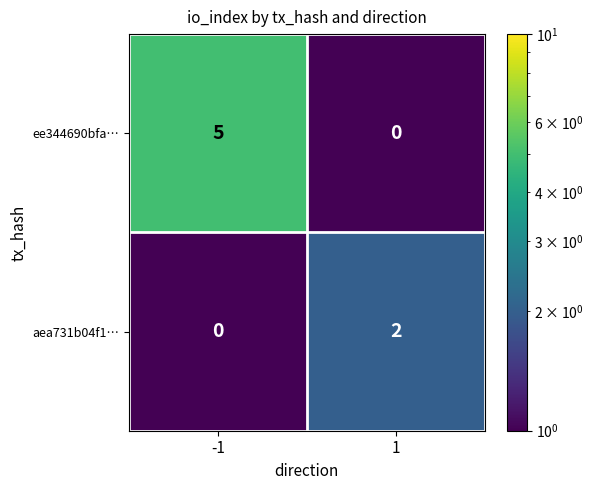

Reading left to right, transcribe all the data shown in this chart.

ee344690bfa…: 5	0
aea731b04f1…: 0	2